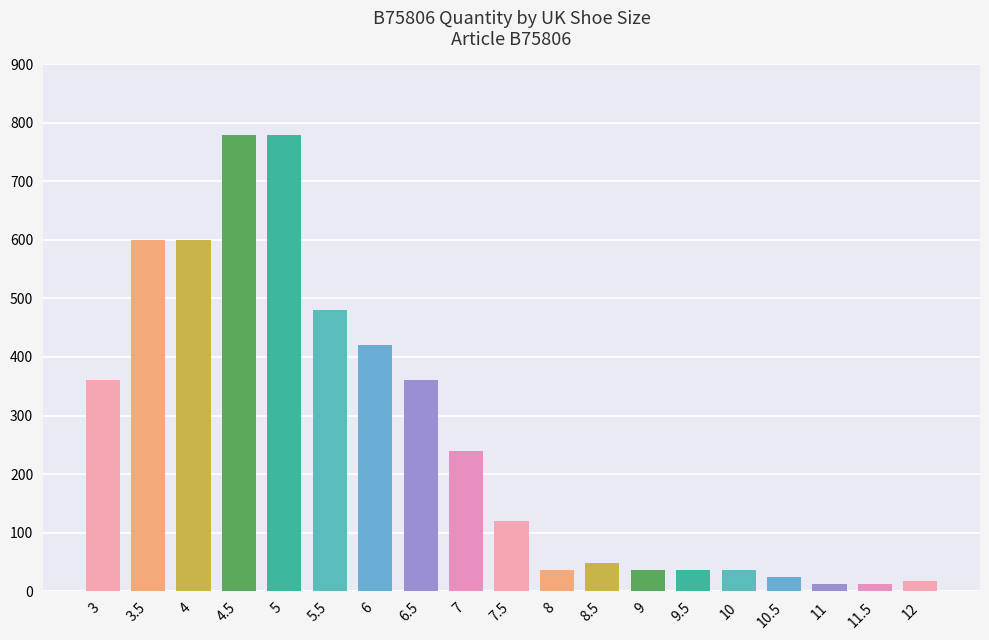

True or false: the data shows 780 at 5.

True